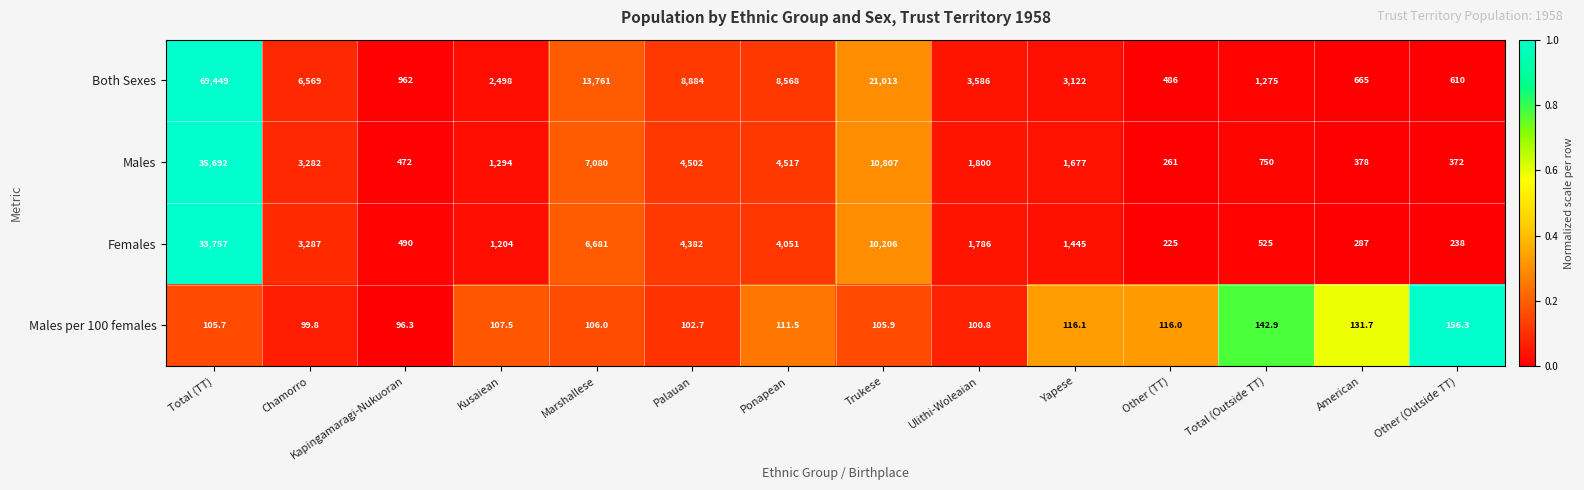

What is the minimum value shown in the chart?

96.3